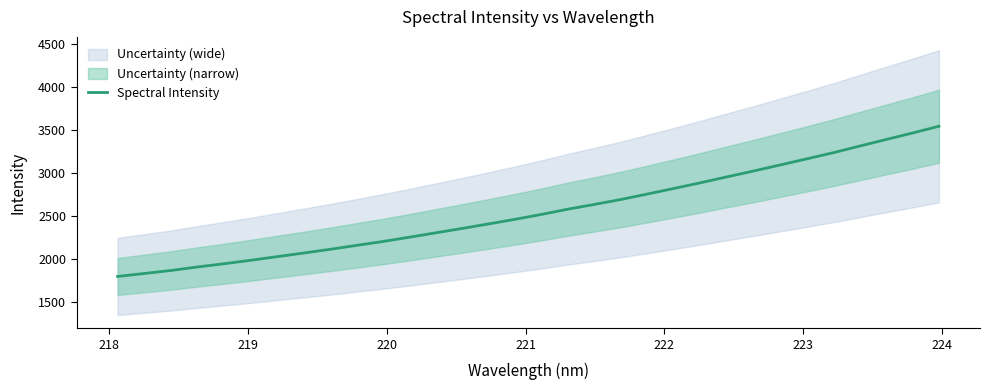

Does the chart display data point markers on the line(s)?

No